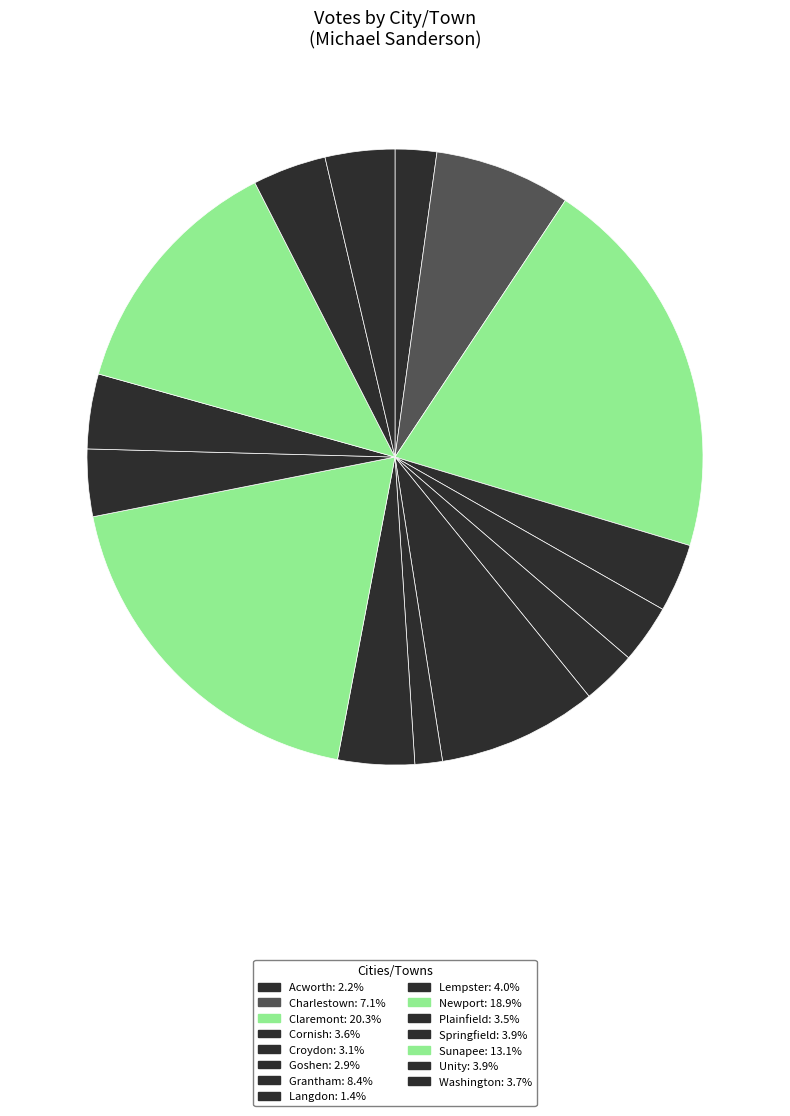

How many segments does this pie chart have?

15